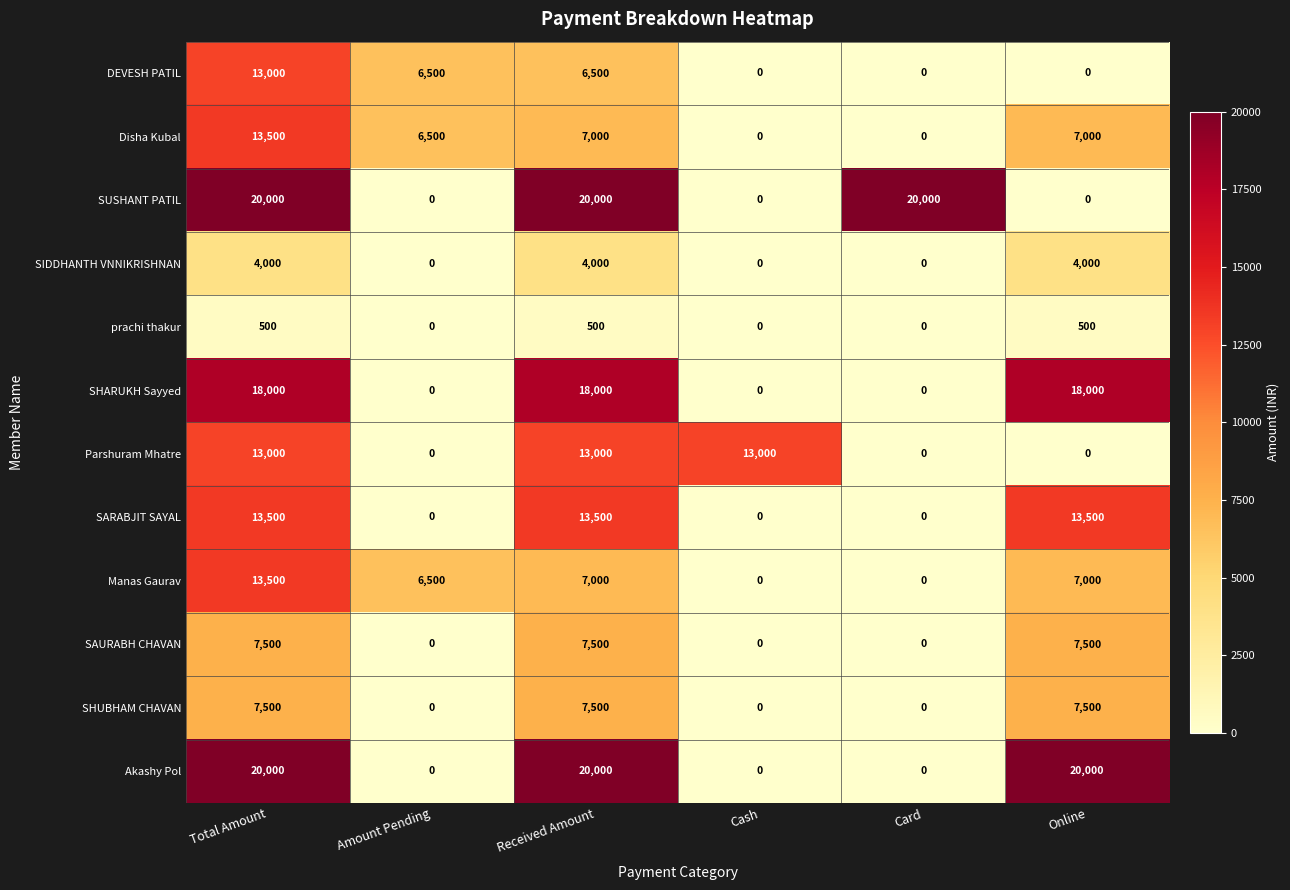

At how many categories does at least one series exceed 18652?

4